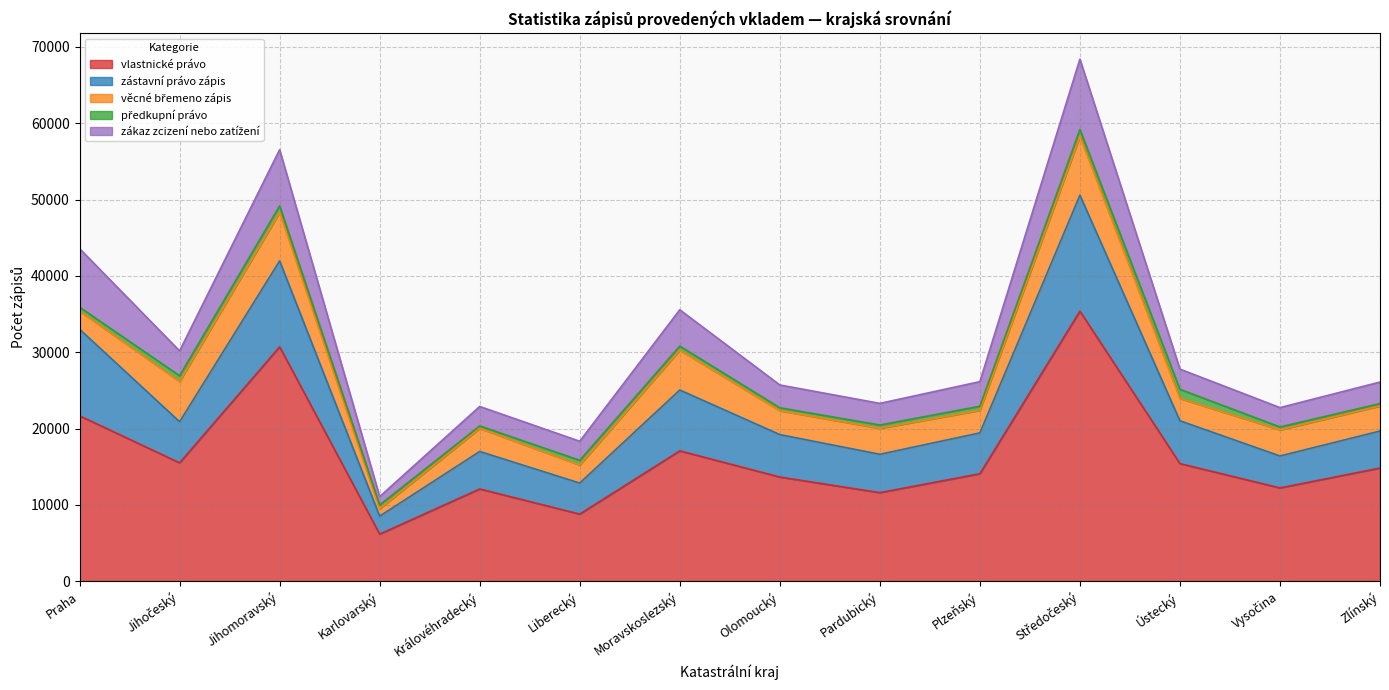

Where does the Počet řízení series first go above 23270?

Praha